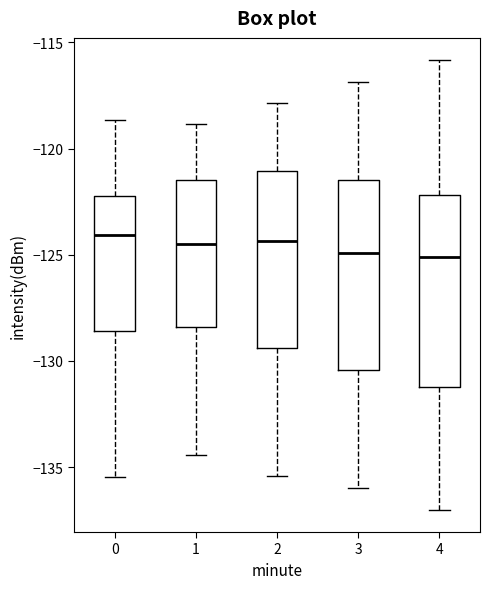

Reading left to right, transcribe this box plot: for each box, give where its median line is, the range the box spans, and where its two whiskers end, as read against the y-axis. The values are not printed on the chart, so give them approximately, as read against the axis.

0: median -124.0, box -128.5 to -122.0, whiskers -135.5 to -118.5
1: median -124.5, box -128.5 to -121.5, whiskers -134.5 to -119.0
2: median -124.5, box -129.5 to -121.0, whiskers -135.5 to -118.0
3: median -125.0, box -130.5 to -121.5, whiskers -136.0 to -117.0
4: median -125.0, box -131.0 to -122.0, whiskers -137.0 to -116.0